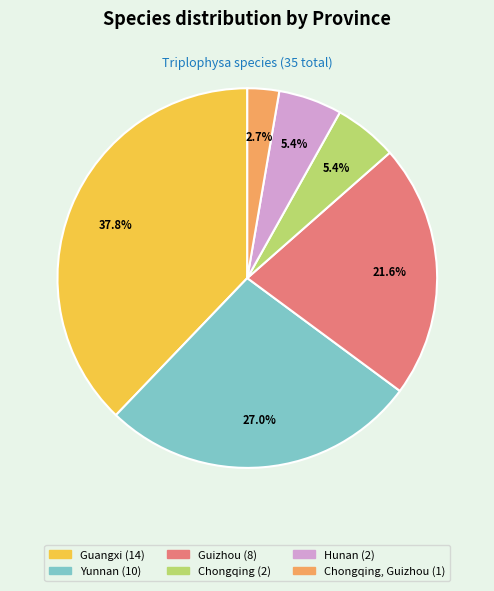

Is there a majority slice in this chart?

No